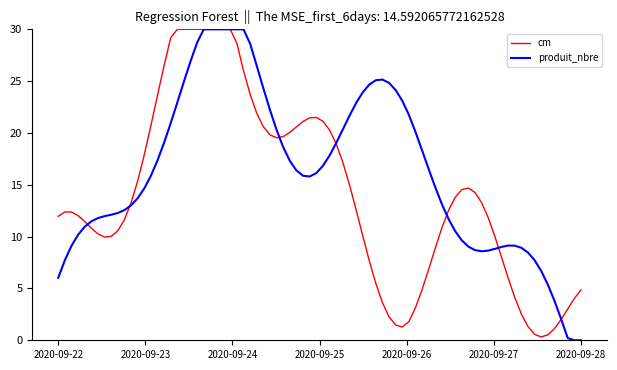

Which series ends up on top after the final intersection of cm and produit_nbre?

cm